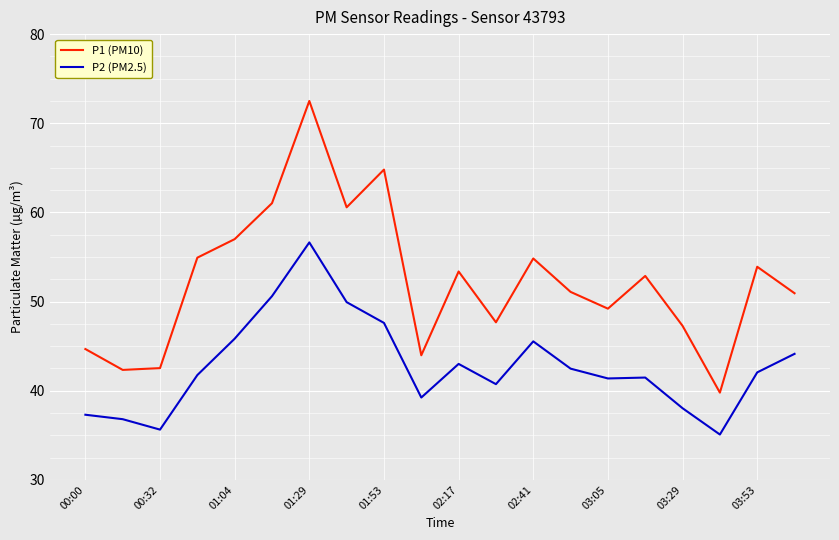

True or false: P1 (PM10) and P2 (PM2.5) cross at least once.

False